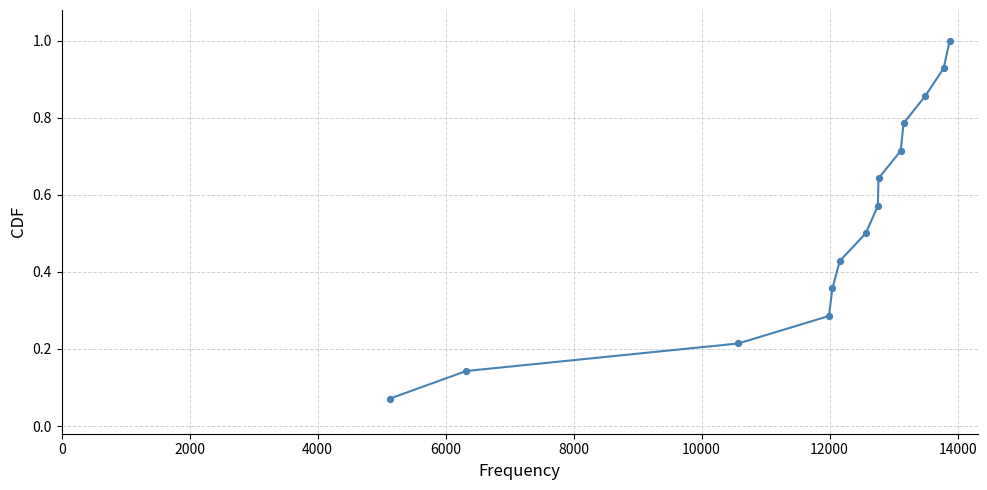

What is the range of X values (max minus min)?

8744.0